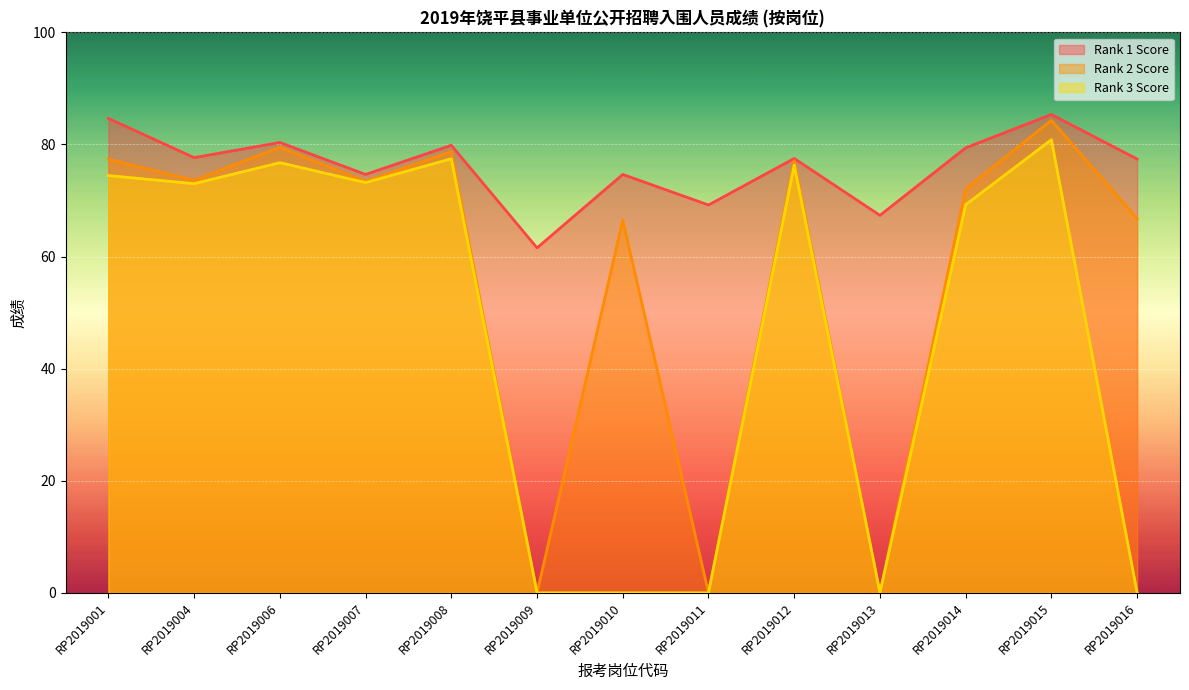

True or false: Rank 1 Score has a value of 79.8 at RP2019008.

True